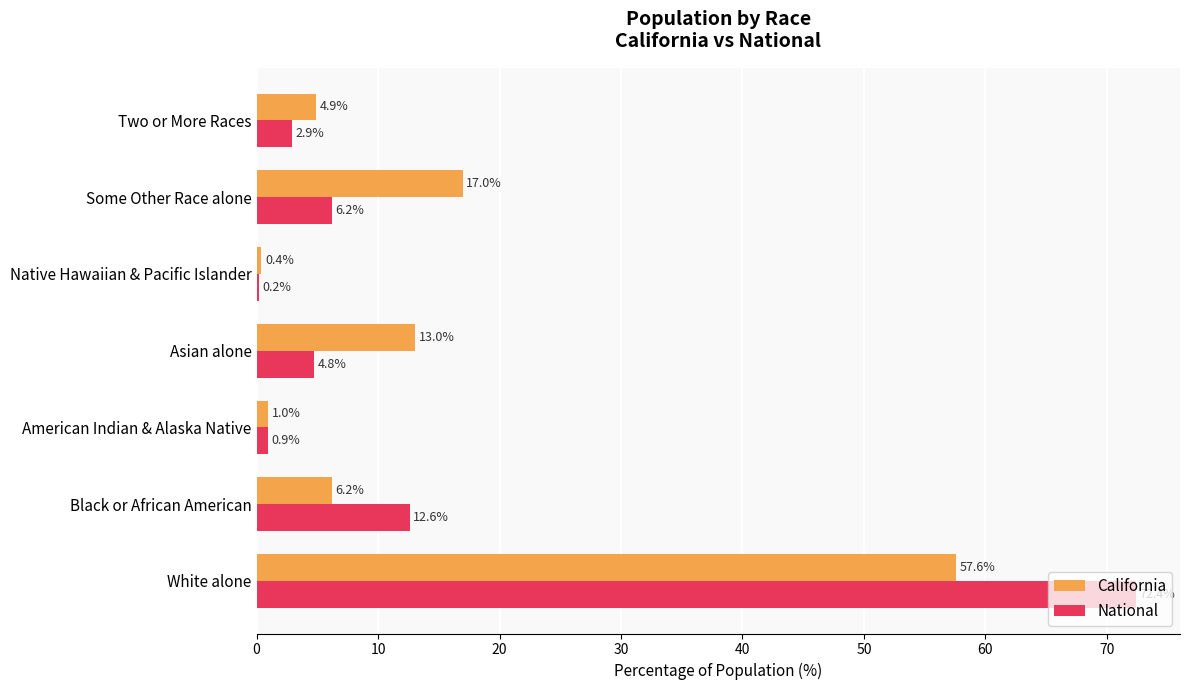

What is the sum of all National values?

100.0